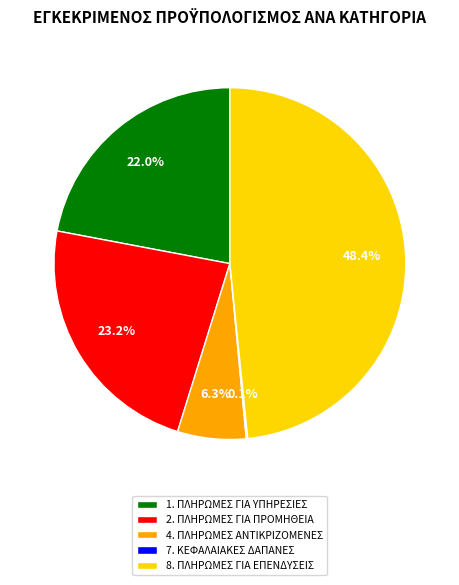

Does 4. ΠΛΗΡΩΜΕΣ ΑΝΤΙΚΡΙΖΟΜΕΝΕΣ account for over 50% of the chart?

No